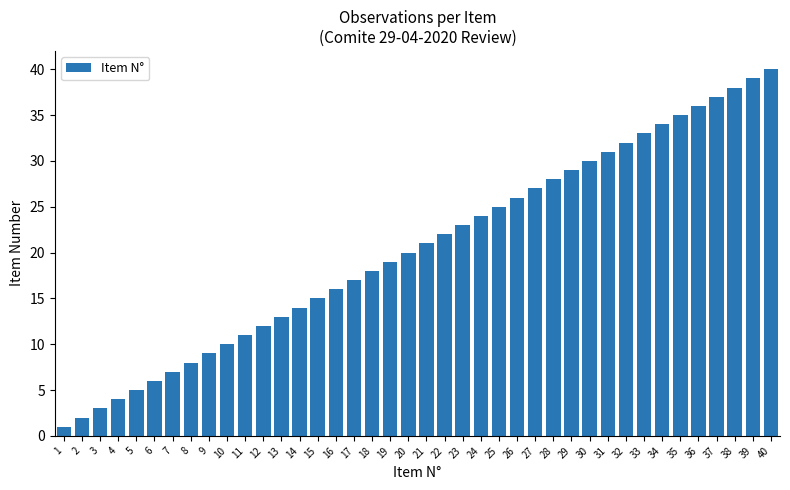

What is the value of the 4th bar from the left?

4